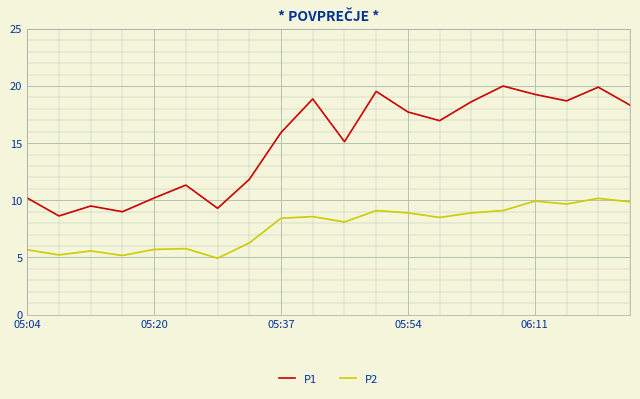

True or false: P1 and P2 intersect in this chart.

False